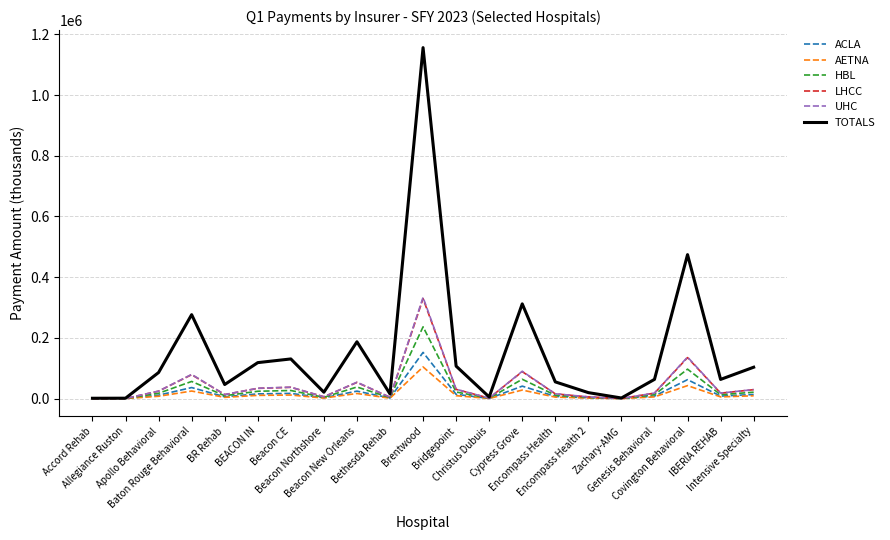

Where does the HBL series first go above 12962?

Apollo Behavioral